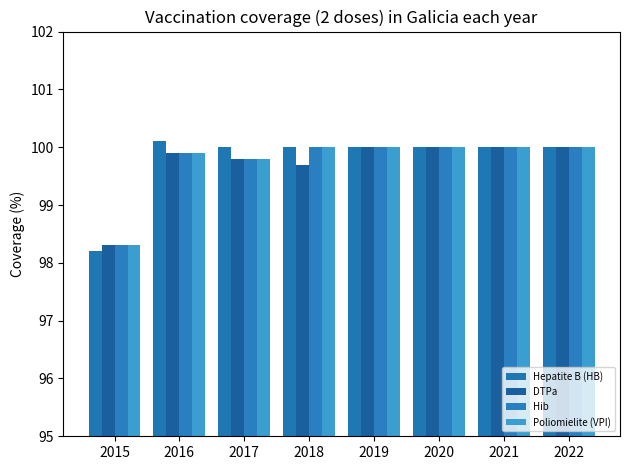

What is the difference between the maximum and minimum values in the Hepatite B (HB) series?

1.9